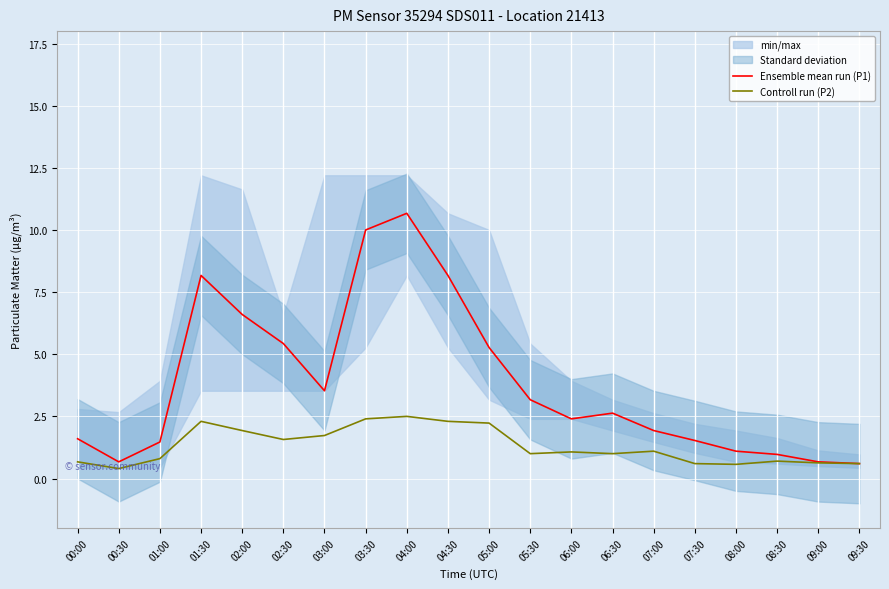

What is the label of the 20th point from the left?

09:30